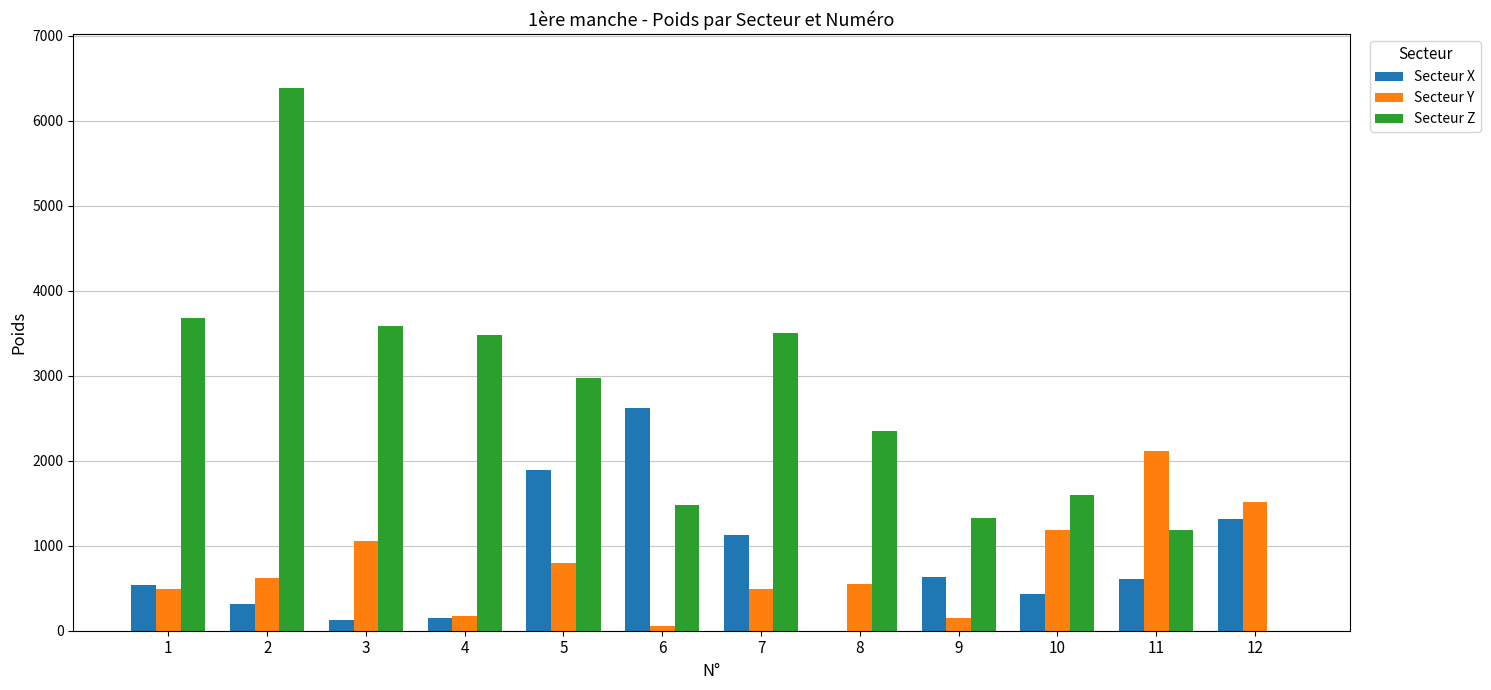

Is it true that Secteur X equals 3865 at 6?

False